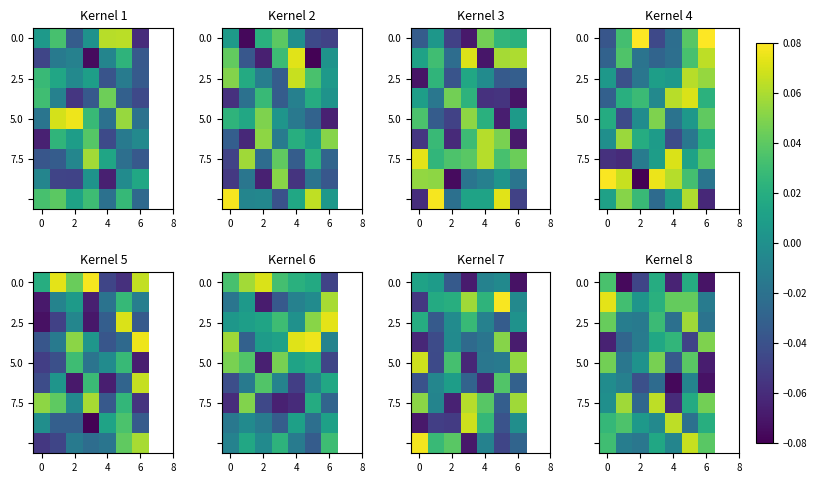

At how many categories does at least one series exceed 0?

7